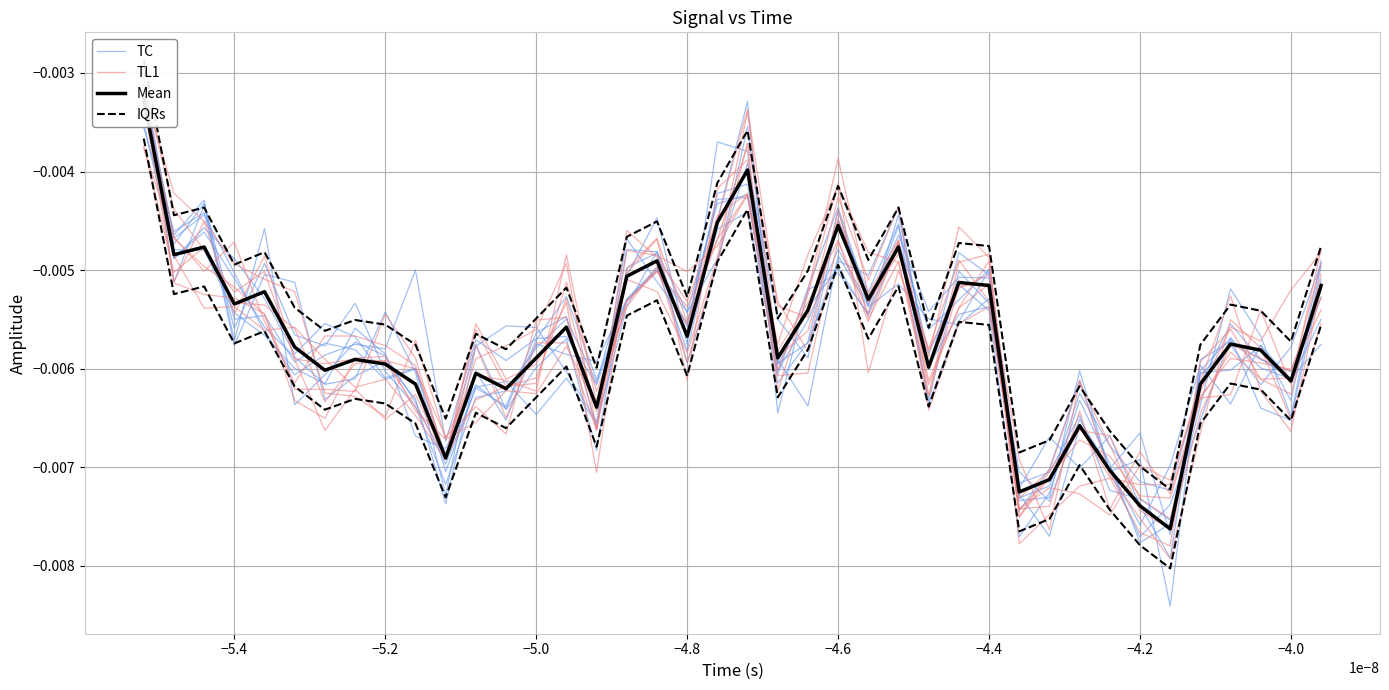

Which series has the largest total across all categories?

IQRs